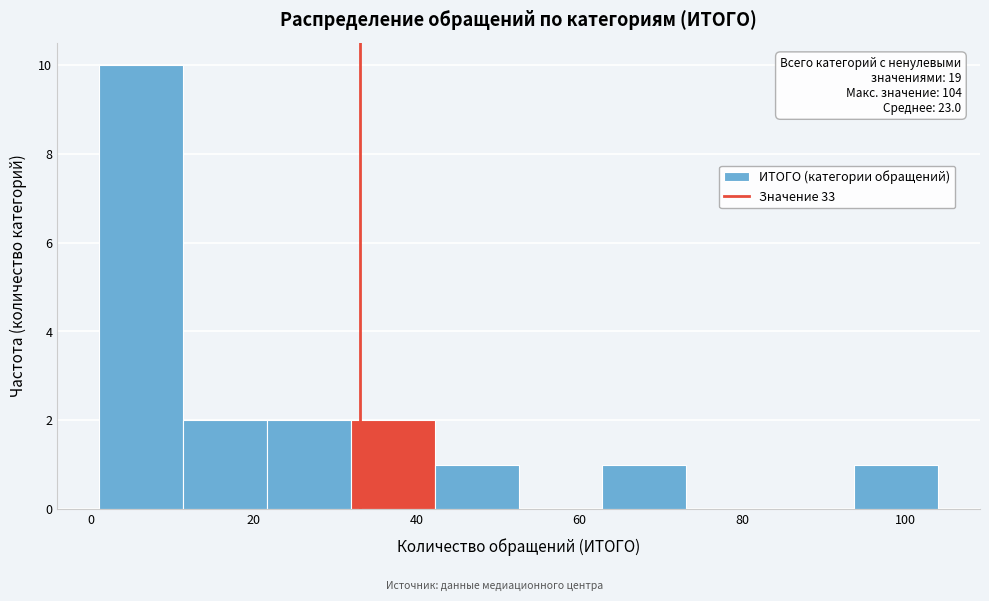

Which range on the x-axis has the tallest bar?

2 to 12